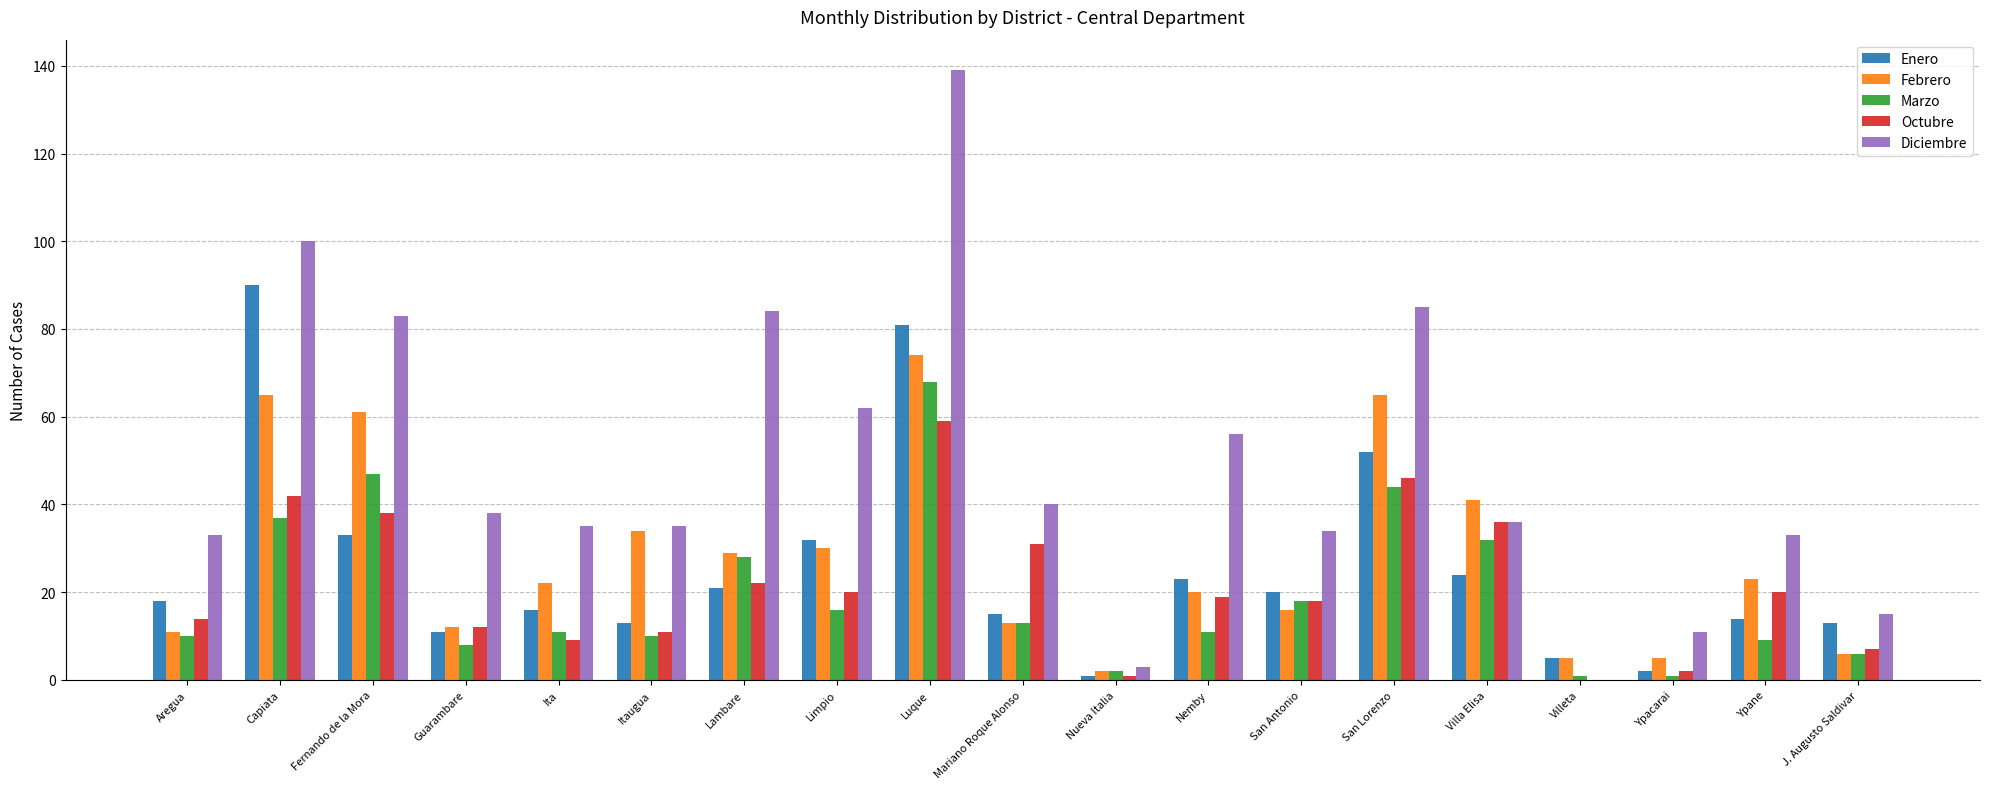

At which category is the sum across all series the highest?

Luque